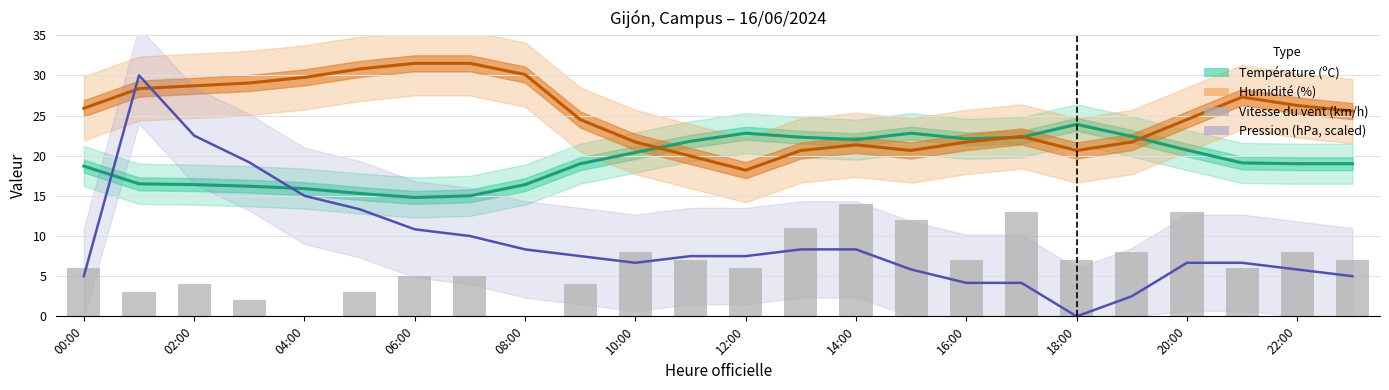

At which label does Humidité (%) first exceed 25?

00:00